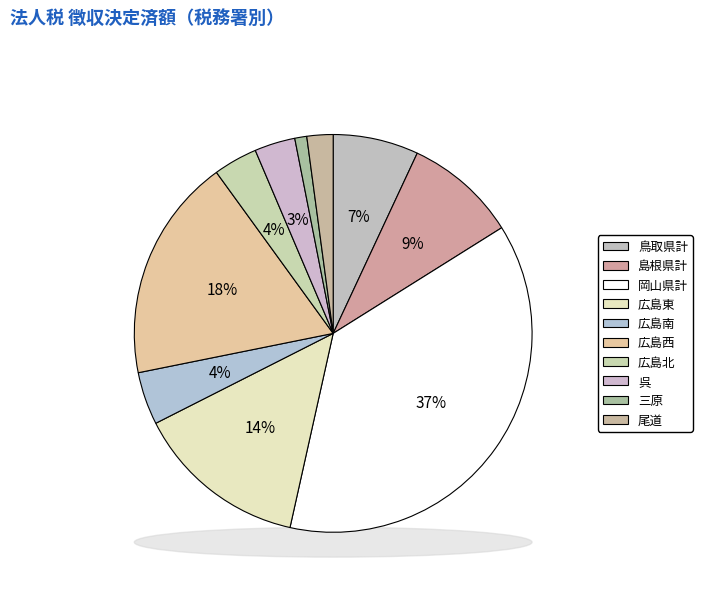

What percentage do 広島東 and 広島西 together represent?

32.2%